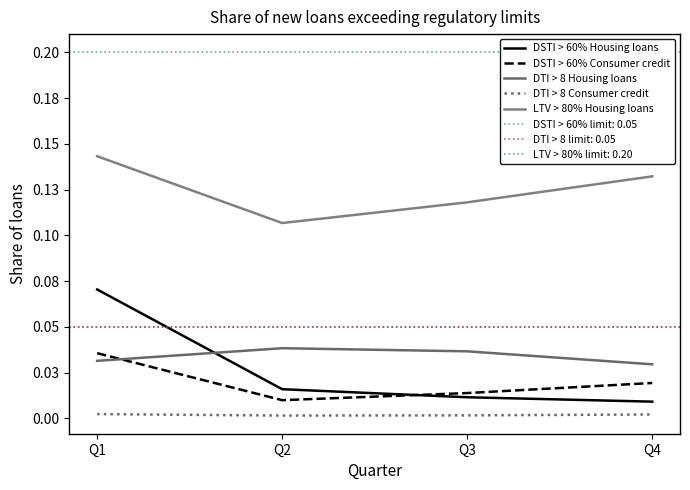

True or false: DSTI > 60% Consumer credit and DTI > 8 Consumer credit cross at least once.

False